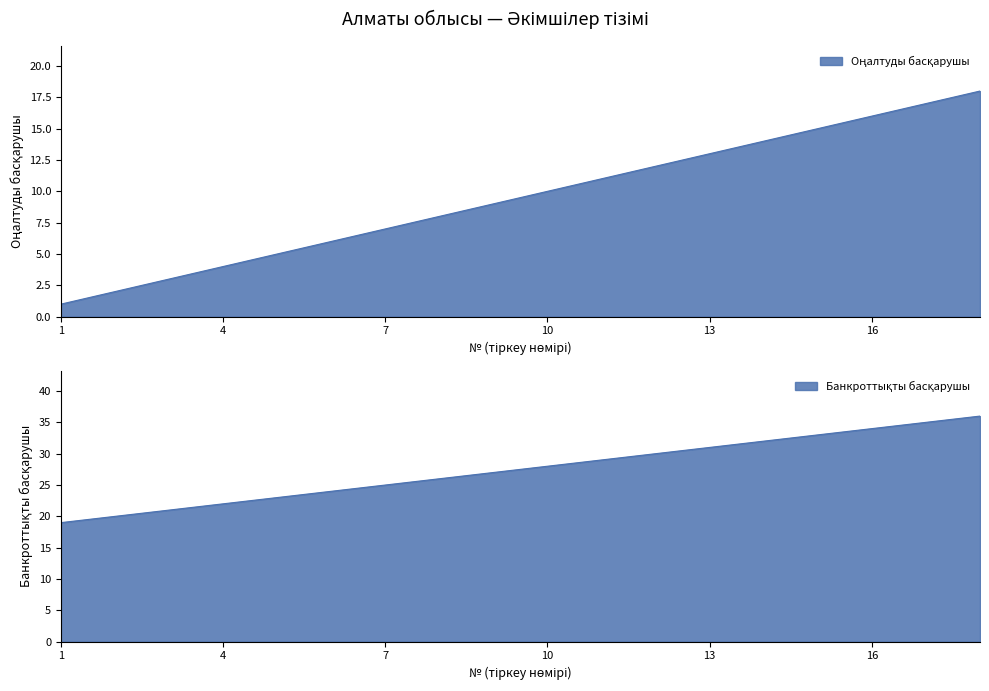

What is the difference between the maximum and minimum values in the Оңалтуды басқарушы series?

17